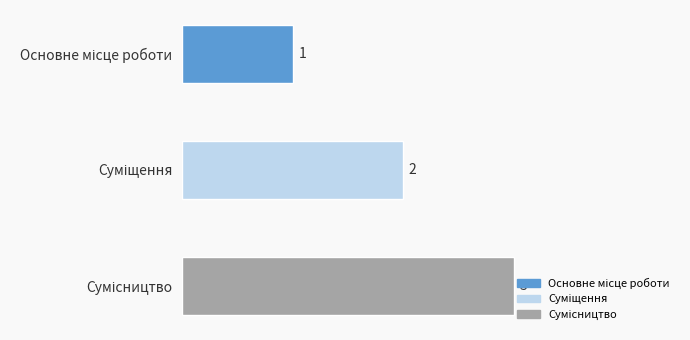

Count the values in the range 1 to 3.

3